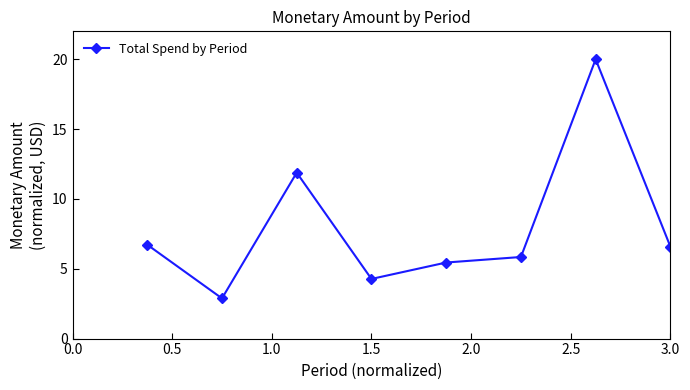

What is the difference between the maximum and minimum values?

17.1